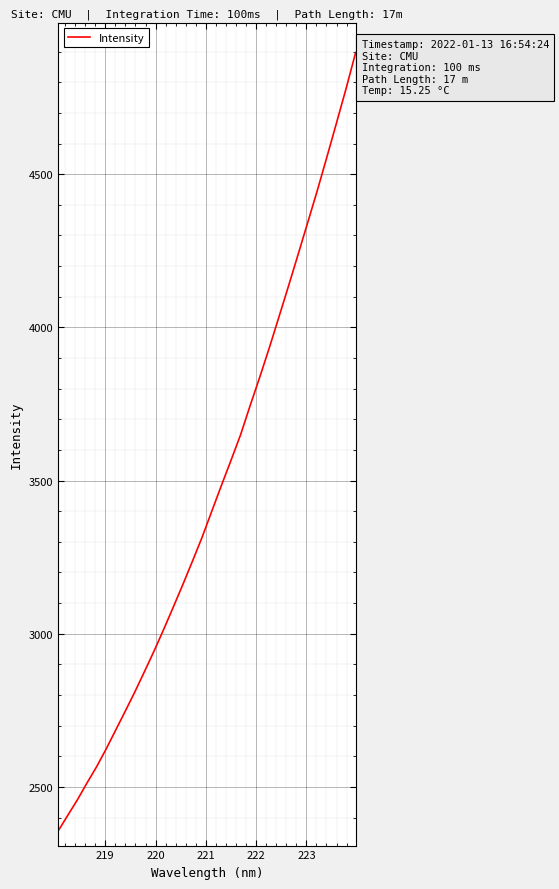

What is the minimum value shown in the chart?

2355.6